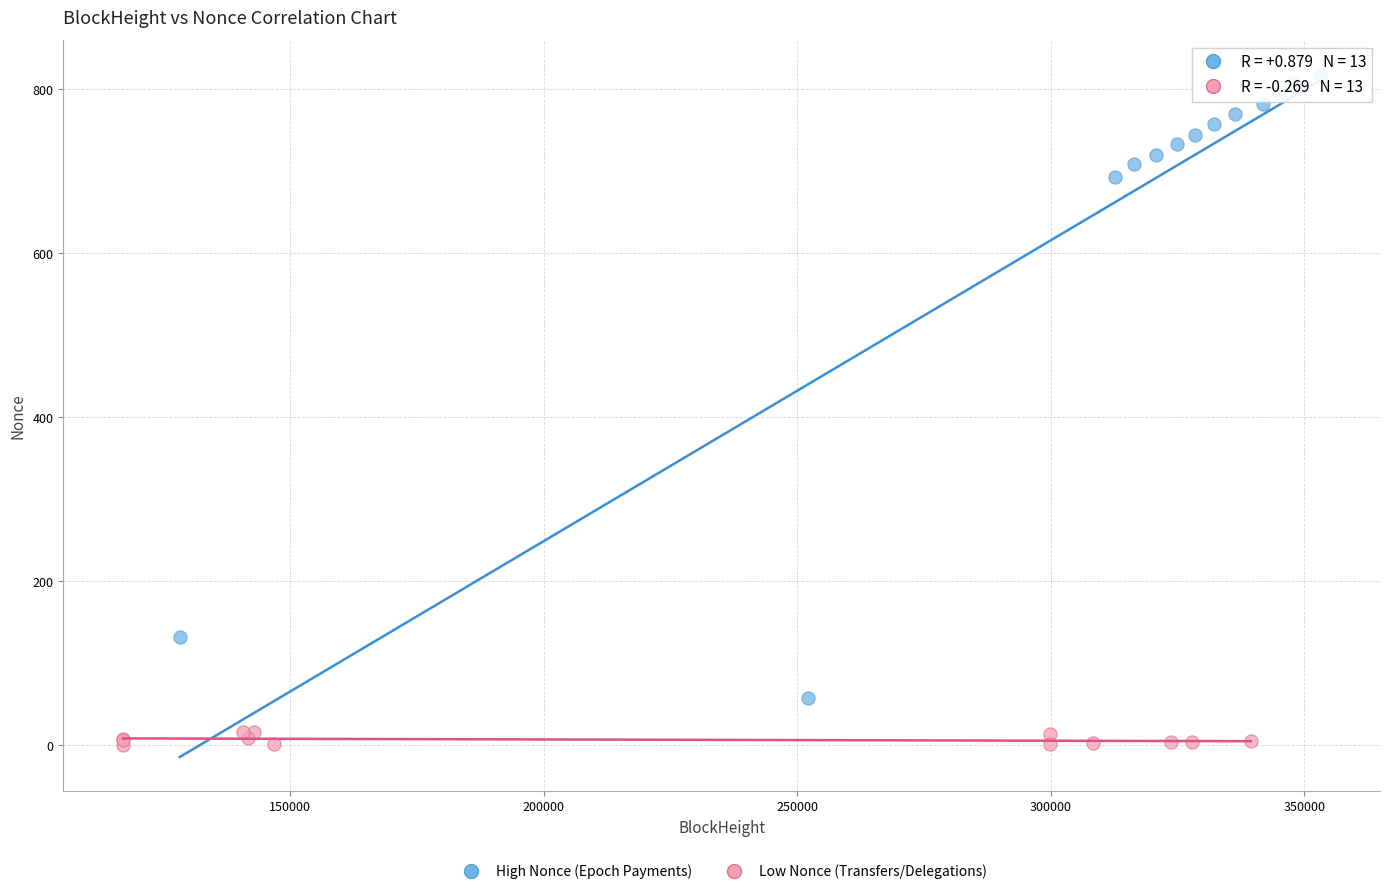

Which series reaches the minimum Y coordinate?

Low Nonce (Transfers/Delegations)